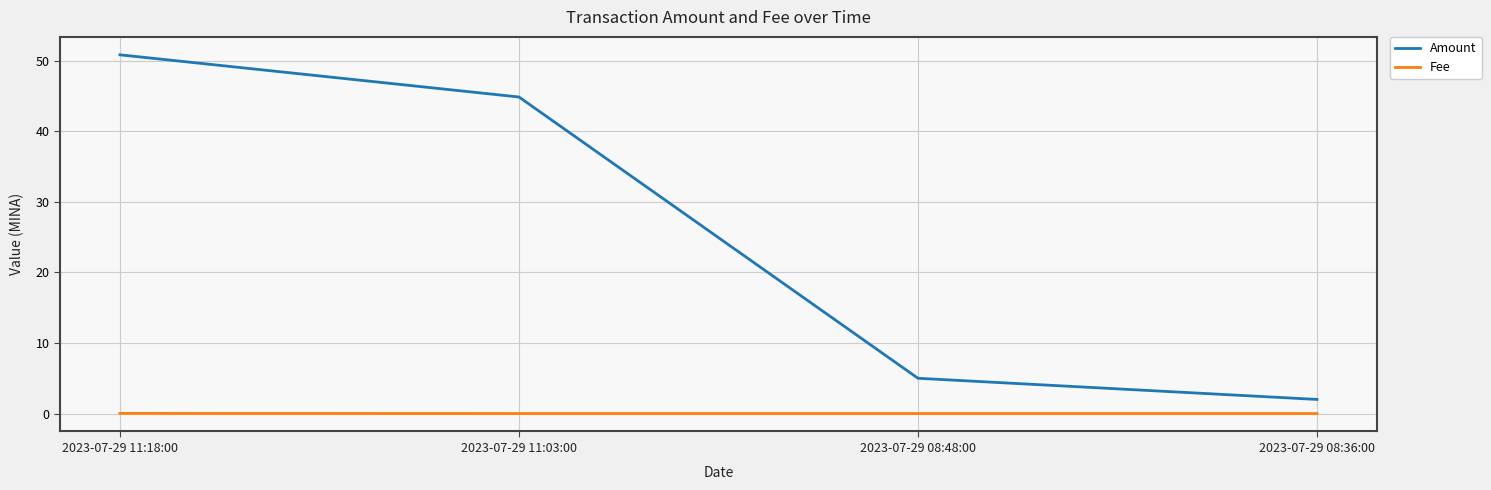

Between 2023-07-29 11:18:00 and 2023-07-29 11:03:00, which series saw the biggest shift?

Amount